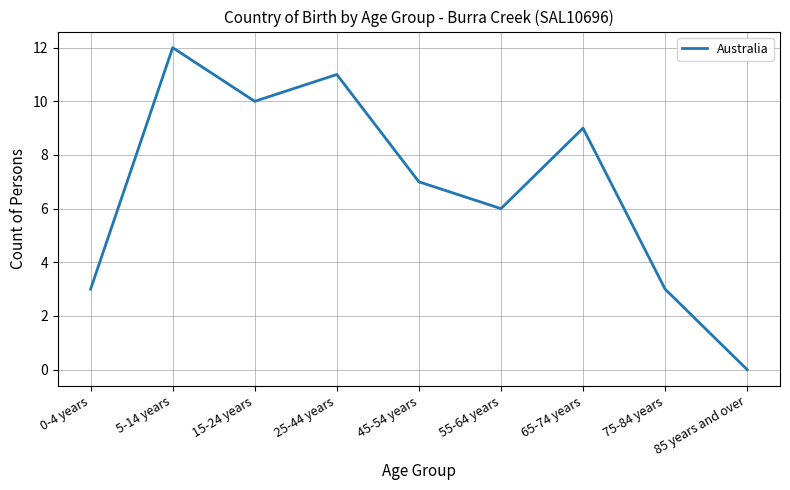

Which category has the highest value across all series?

5-14 years